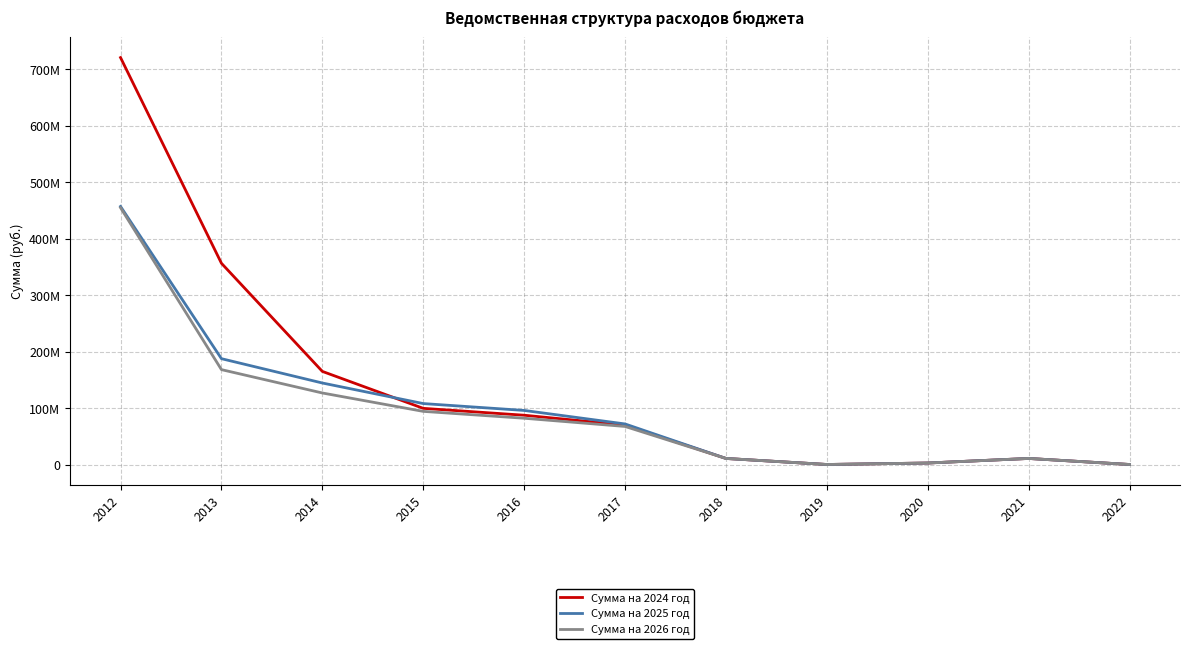

Reading right to left, transcribe all the data shown in this chart.

Сумма на 2024 год: 737800.0	11427595.4	3334715.6	737800.0	11427595.4	70526365.8	87933773.7	100099169.1	165516044.5	356893763.0	720990349.1
Сумма на 2025 год: 737800.0	11427595.4	3334715.6	737800.0	11427595.4	72500000.0	96398340.0	108563735.4	144969109.5	188029429.3	457470986.7
Сумма на 2026 год: 737800.0	11427595.4	3334715.6	737800.0	11427595.4	68056700.0	82592840.0	94758235.4	127305069.5	168650969.3	455253756.6